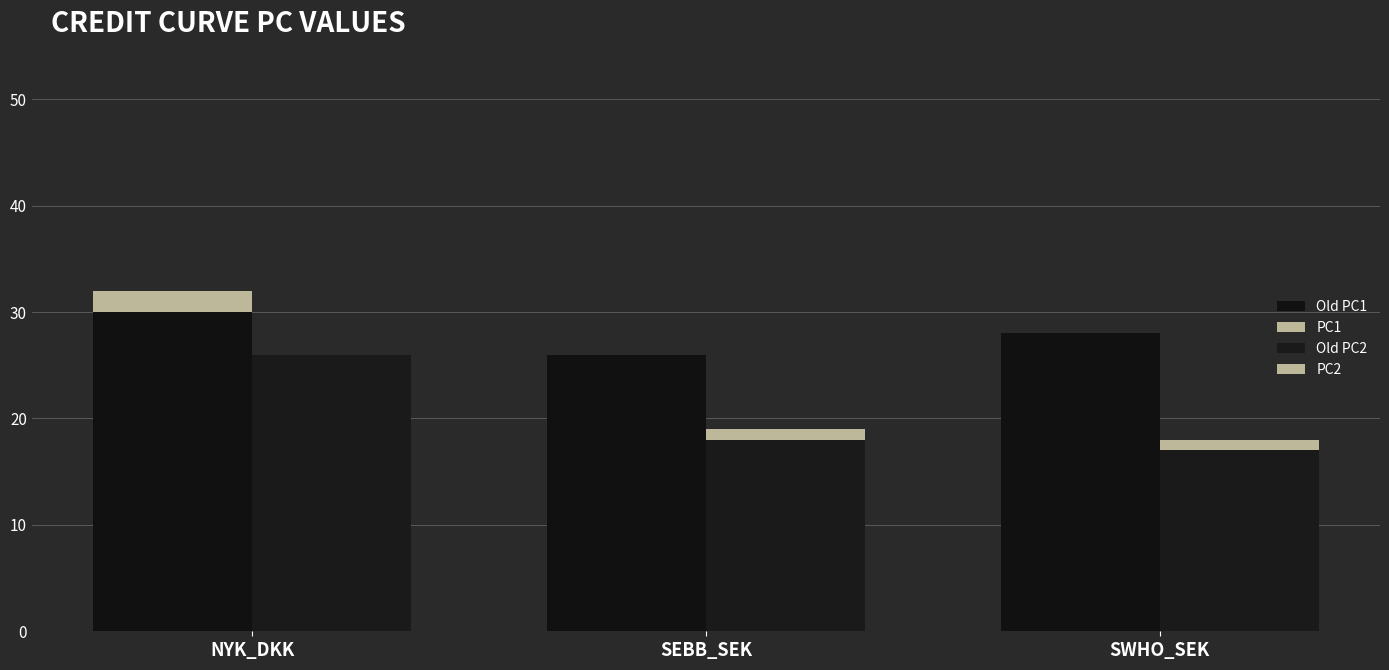

Rank the series at SEBB_SEK from highest to lowest value.

Old PC1, Old PC2, PC2, PC1